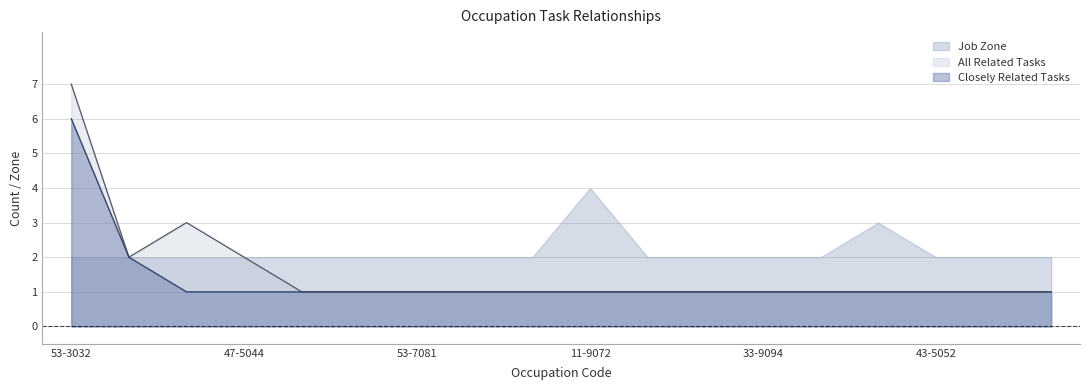

How many points are higher than both their immediate neighbors (excluding endpoints)?

1